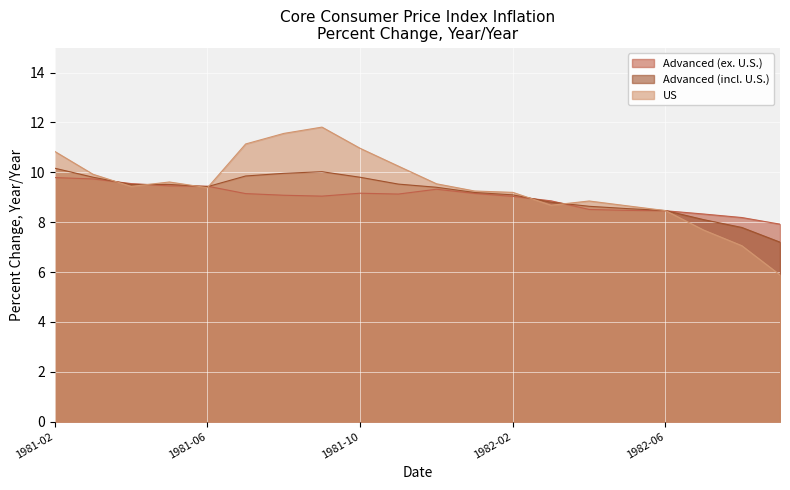

At which category is the sum across all series the highest?

1981-09